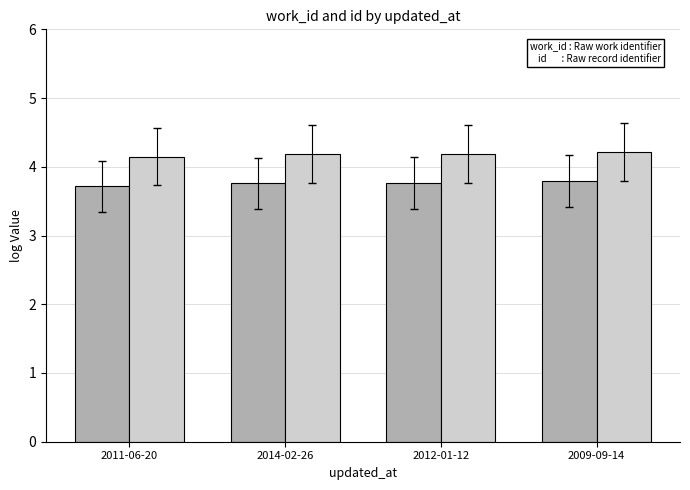

What is the total value across all series at 2009-09-14?

8.0